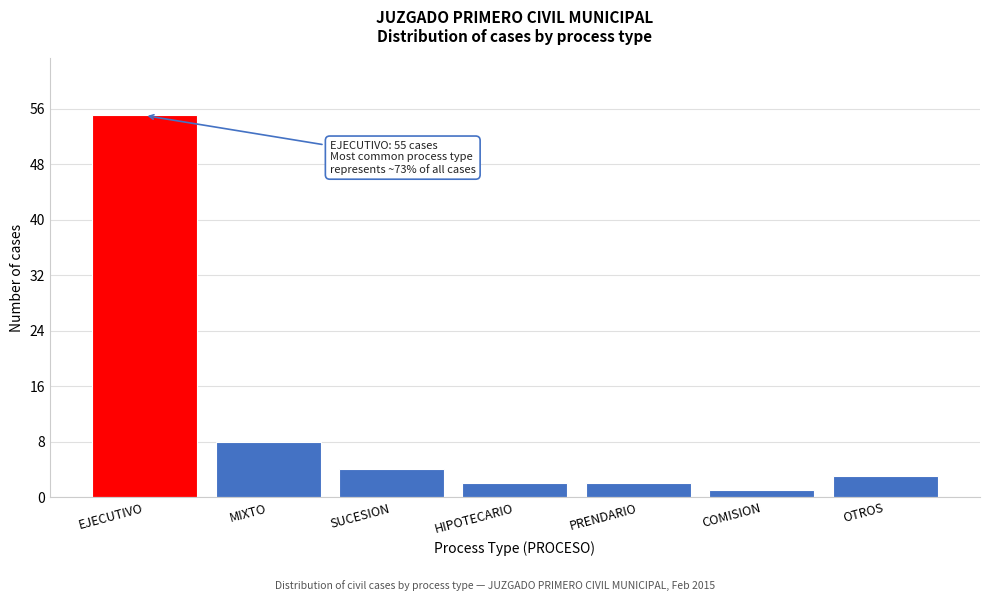

Reading left to right, what are all the values shown in this chart?

55	8	4	2	2	1	3